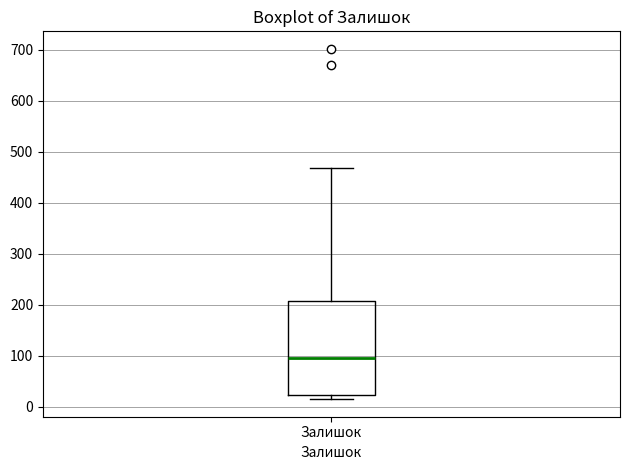

Where is the lower edge of the box for Залишок on the y-axis? The values are not printed on the chart, so give them approximately, as read against the axis.

20